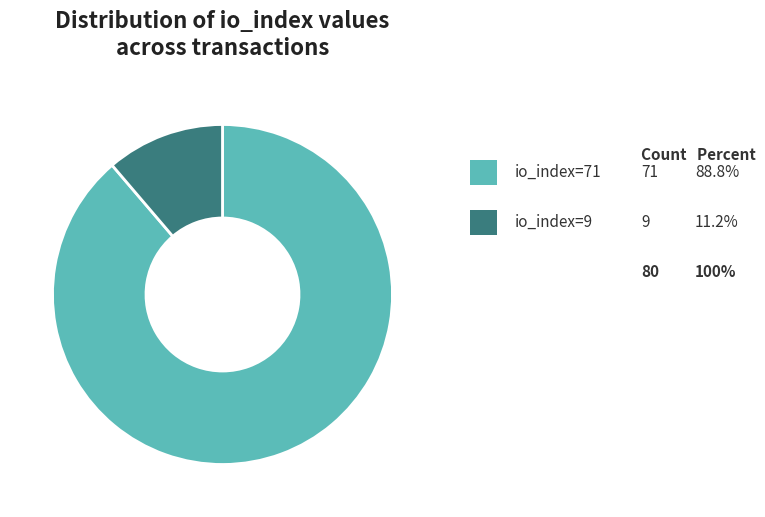

Does any single category account for the majority?

Yes